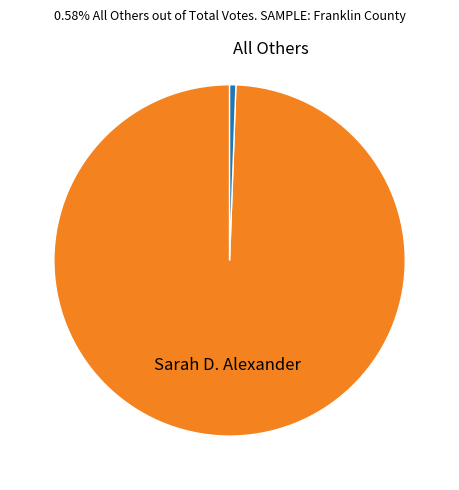

Is there any slice that represents more than half of the pie?

Yes